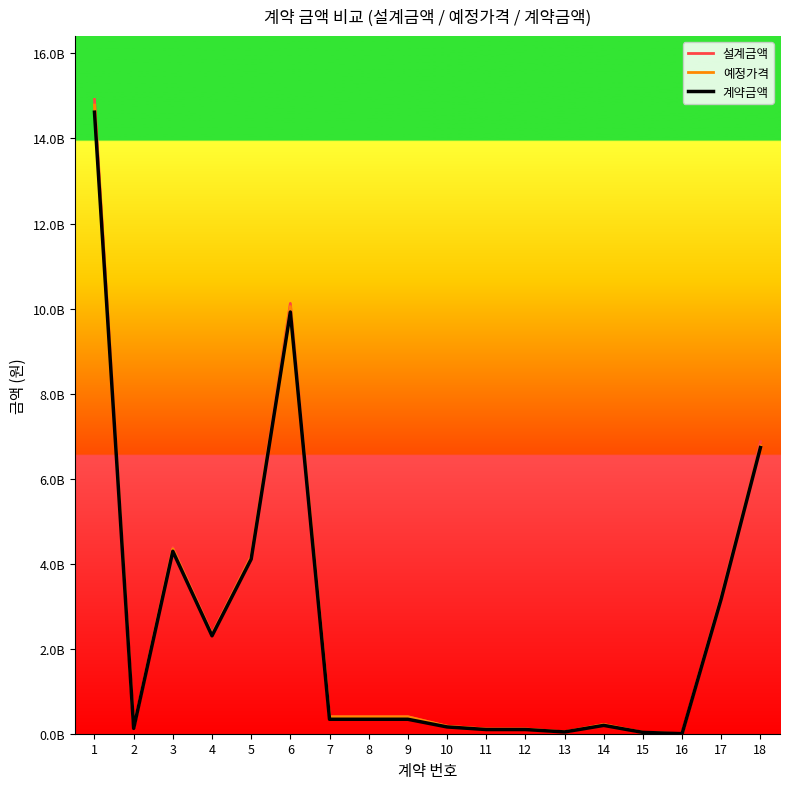

What are all the series names shown in the legend?

설계금액, 예정가격, 계약금액